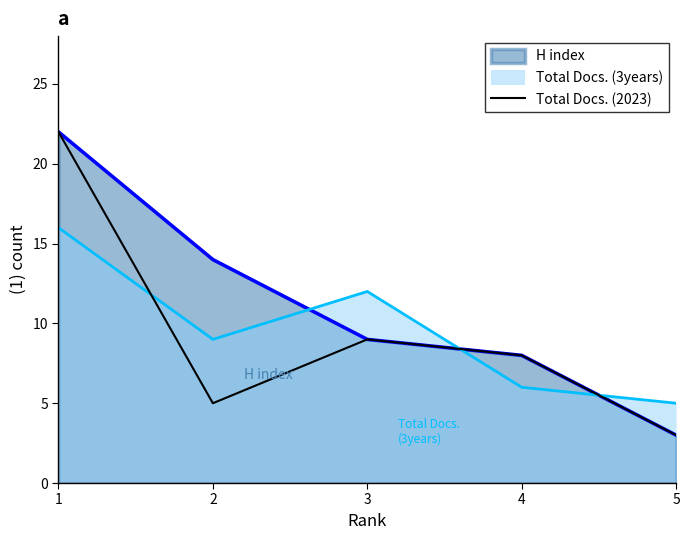

Reading left to right, list all the values displayed in this chart.

H index: 22	14	9	8	3
Total Docs. (3years): 16	9	12	6	5
Total Docs. (2023): 22	5	9	8	3